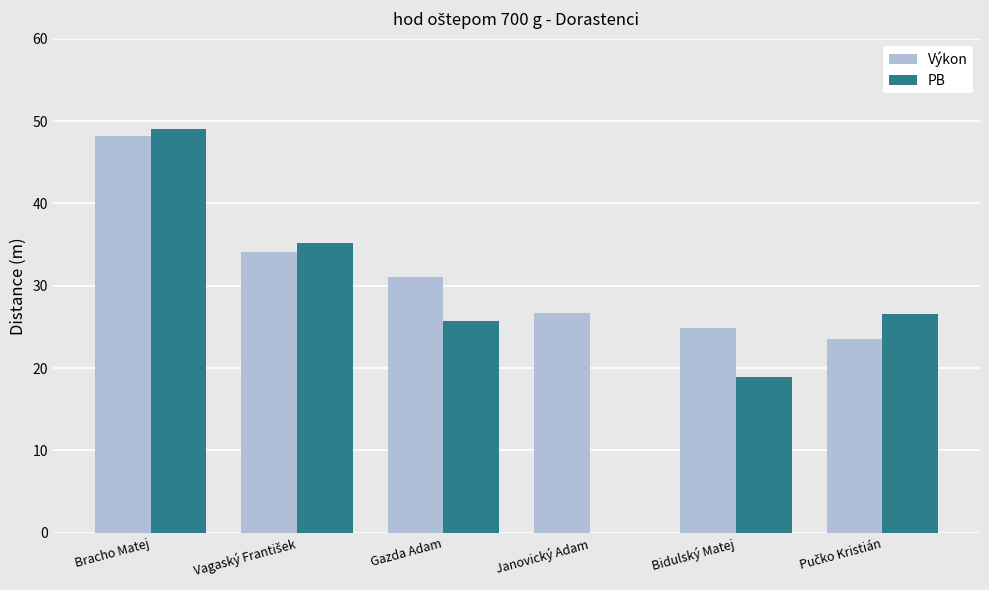

Which series changed the most between Bracho Matej and Bidulský Matej?

PB